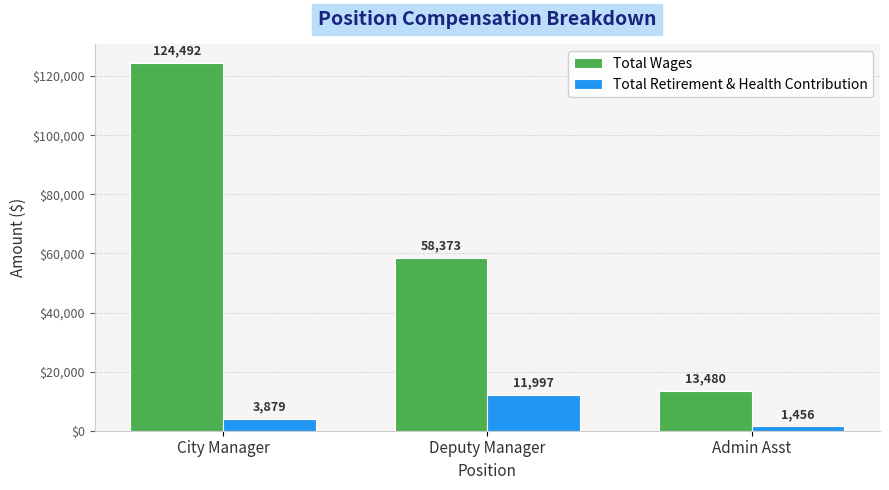

Does the chart contain stacked bars?

No